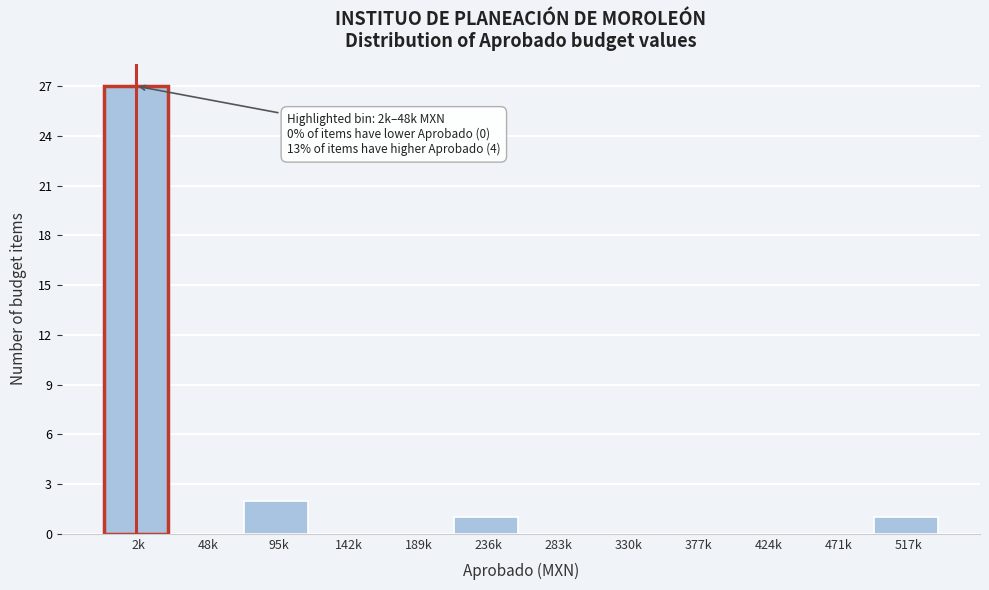

Reading left to right, extract all data points from this chart.

2k=27	48k=0	95k=2	142k=0	189k=0	236k=1	283k=0	330k=0	377k=0	424k=0	471k=0	517k=1